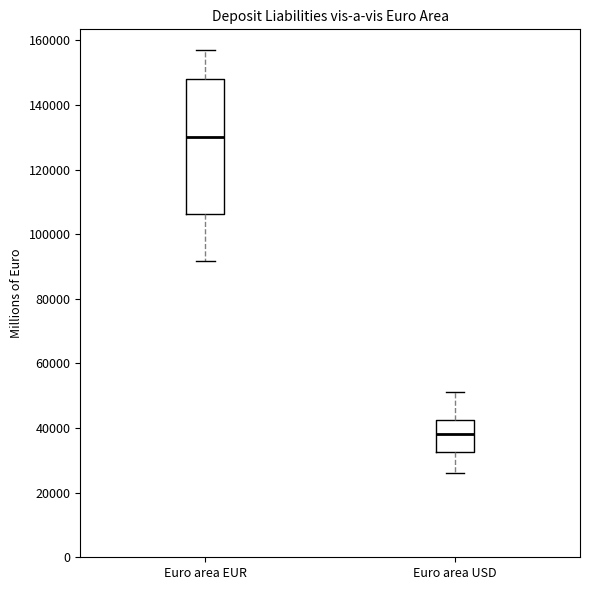

Reading left to right, transcribe this box plot: for each box, give where its median line is, the range the box spans, and where its two whiskers end, as read against the y-axis. The values are not printed on the chart, so give them approximately, as read against the axis.

Euro area EUR: median 130000, box 106000 to 148000, whiskers 92000 to 156000
Euro area USD: median 38000, box 32000 to 42000, whiskers 26000 to 52000